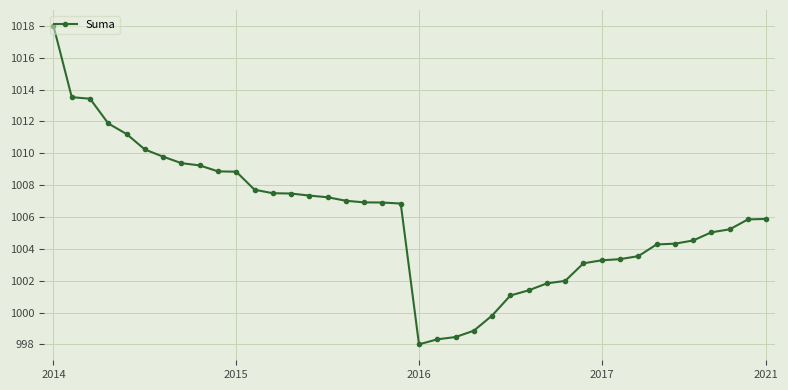

What is the sum of all values?

40237.4